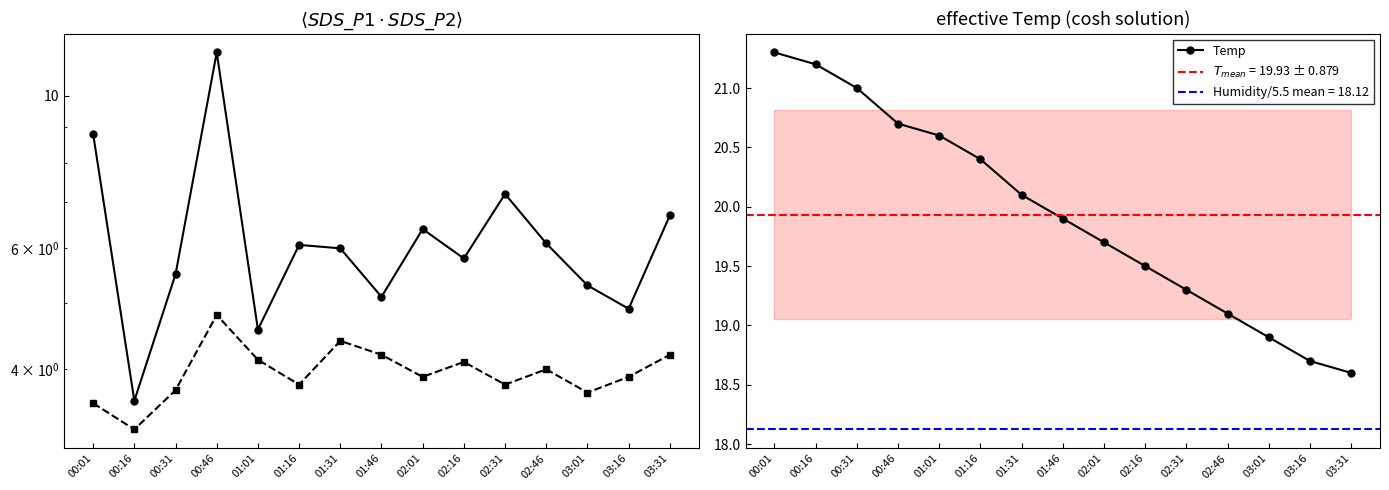

What position from the left is 00:46?

4